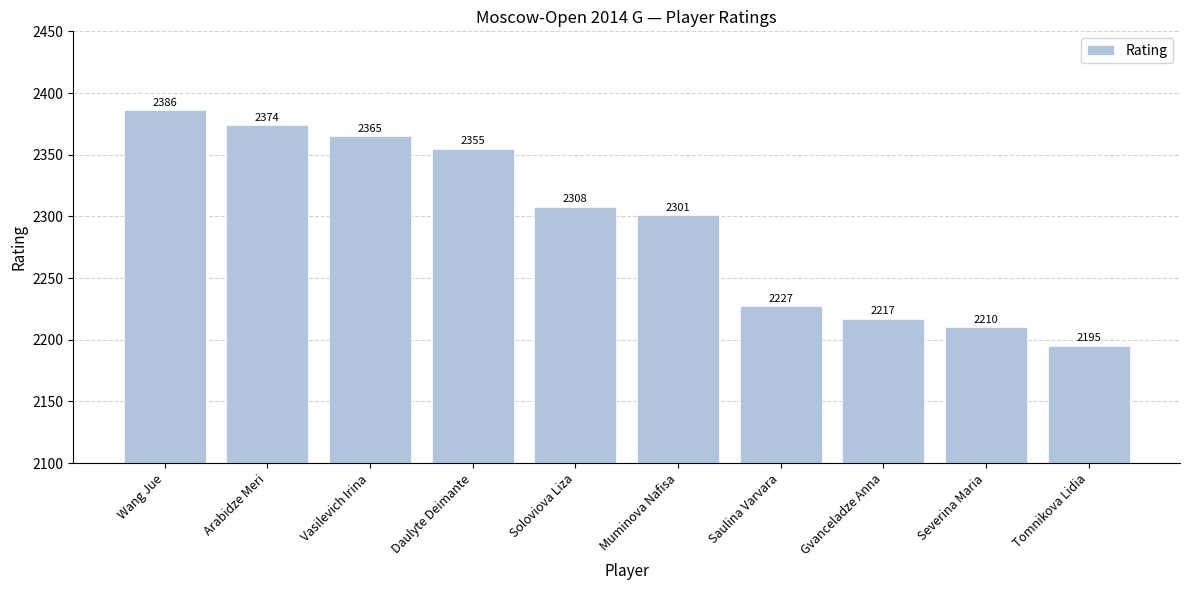

At which label is the value closest to 2290?

Muminova Nafisa